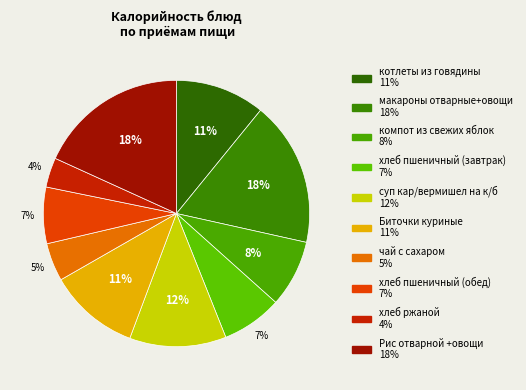

Does any single category account for the majority?

No